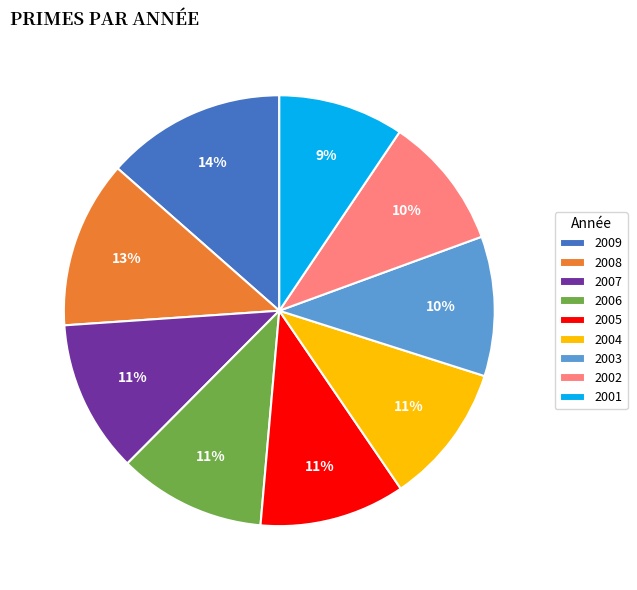

To the nearest percent, what portion does 2002 represent?

10%